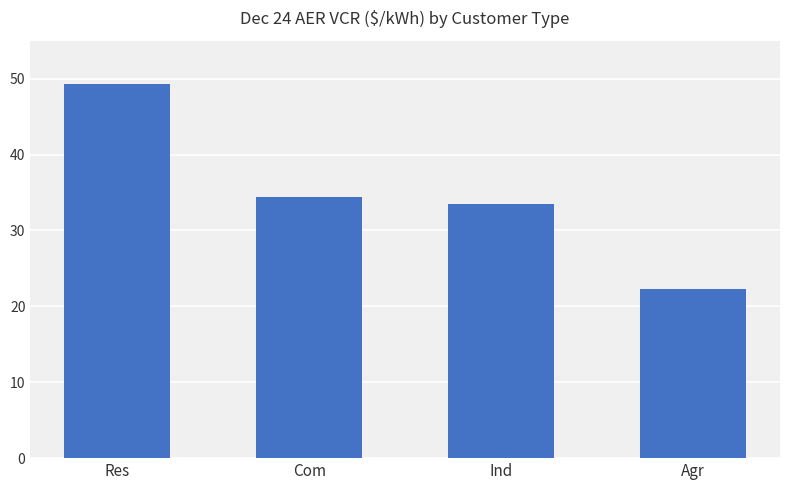

Between Ind and Res, which is larger?

Res